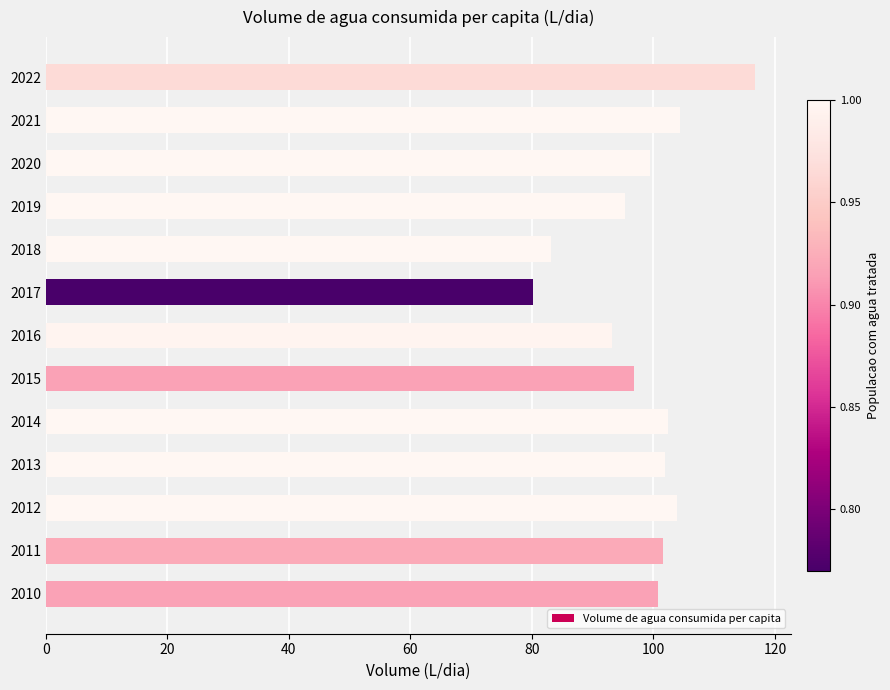

True or false: the data shows 93.1 at 2016.

True